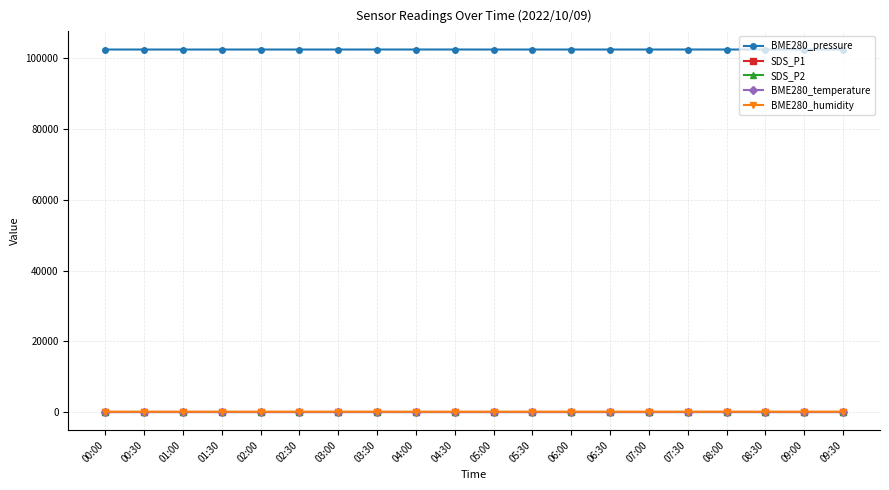

The value of BME280_pressure at 09:30 is 56285.7. True or false?

False